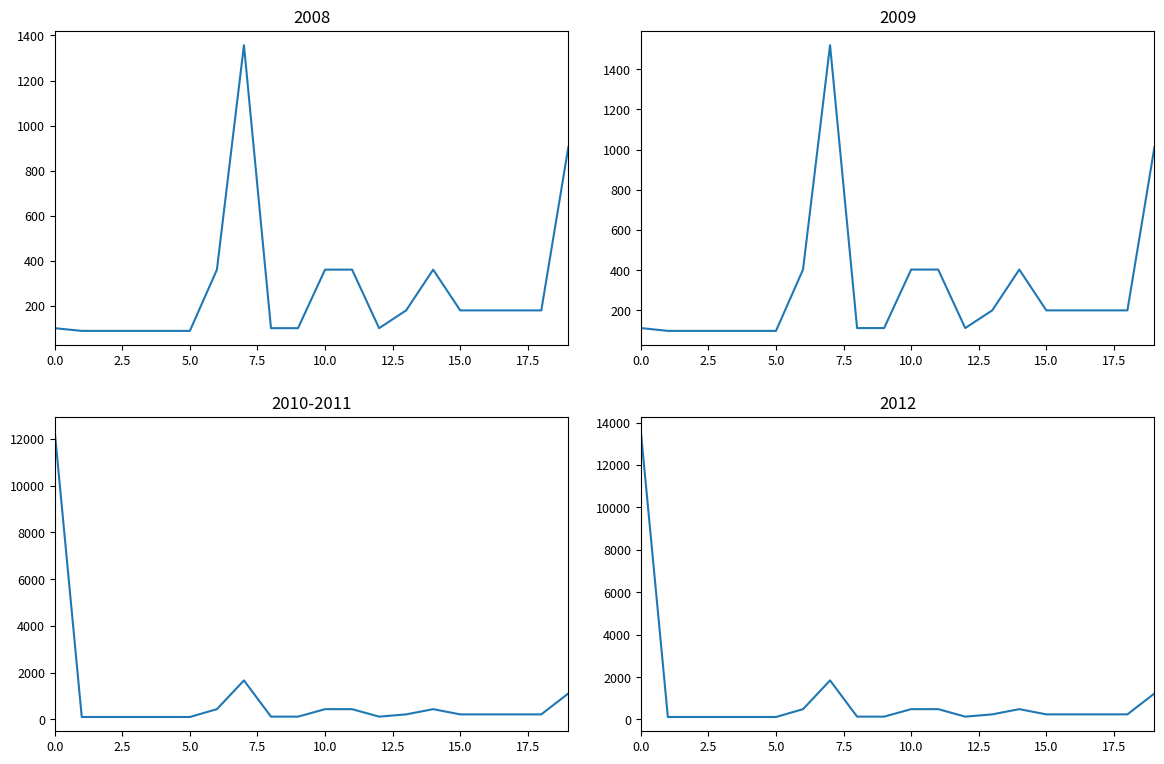

What is the sum of all 2012 values?

20800